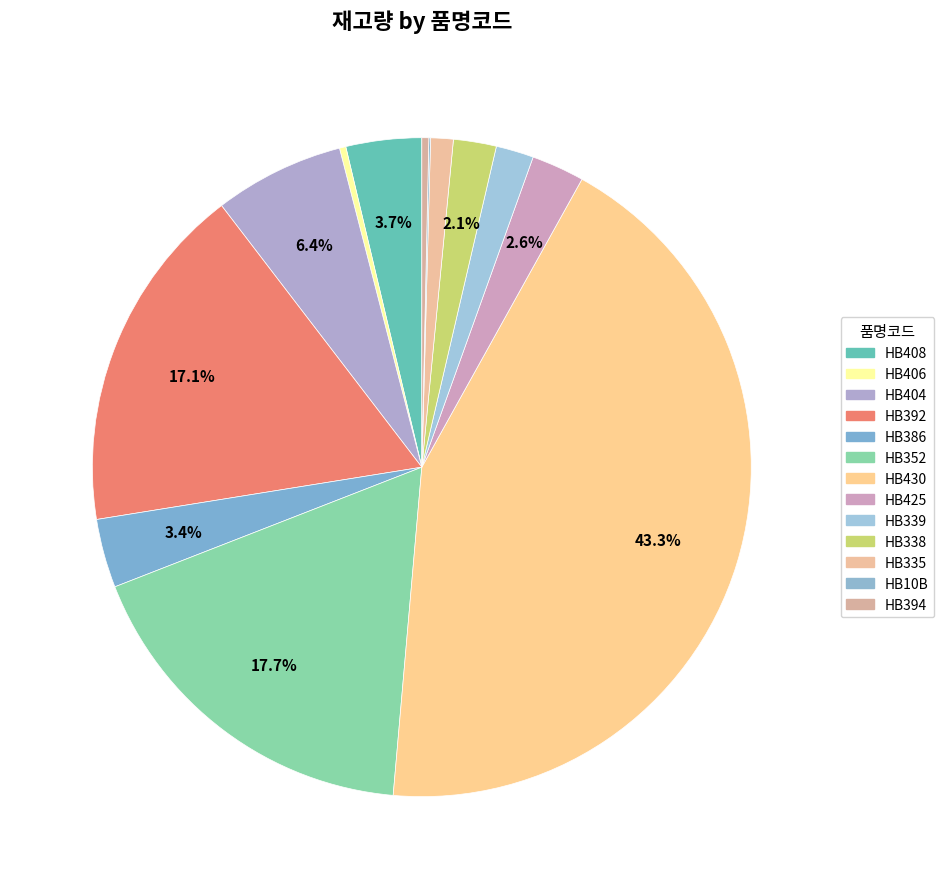

Combined, what portion of the pie is HB394 and HB425?

2.9%